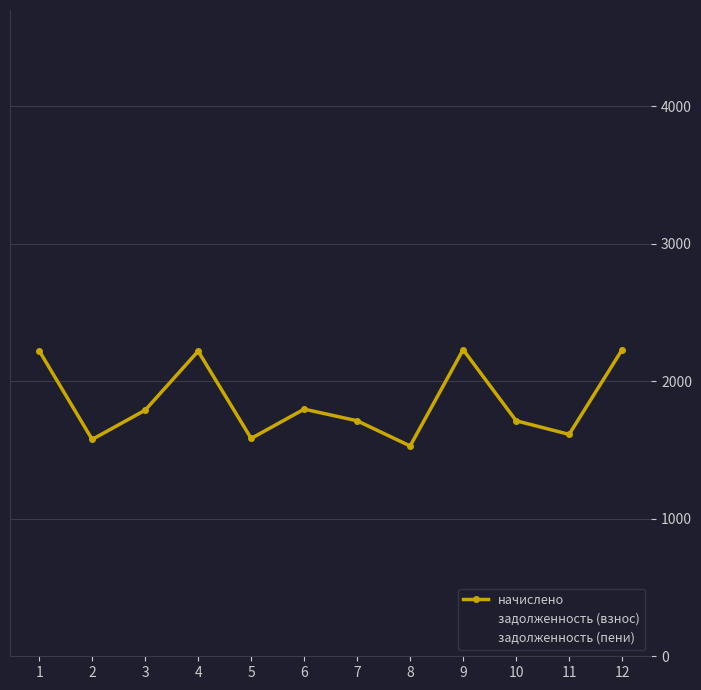

At which label is задолженность (взнос) closest to 2192?

10